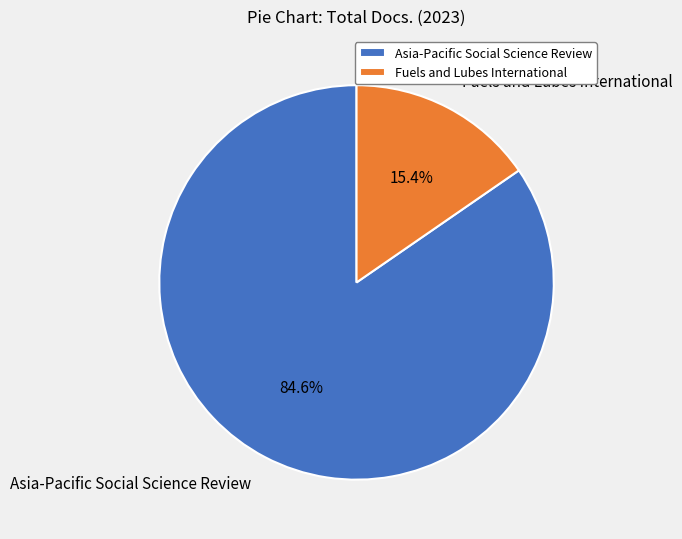

Which slice is the smallest?

Fuels and Lubes International